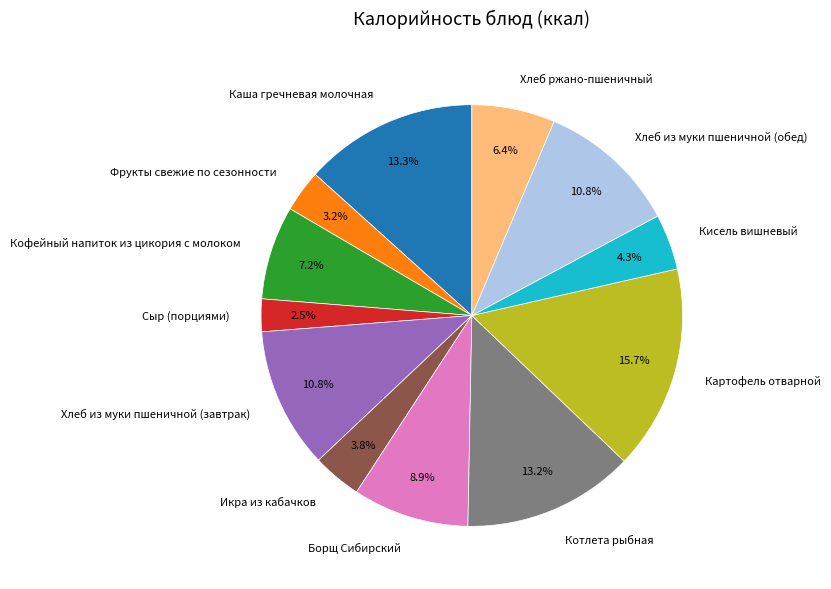

Is there a majority slice in this chart?

No